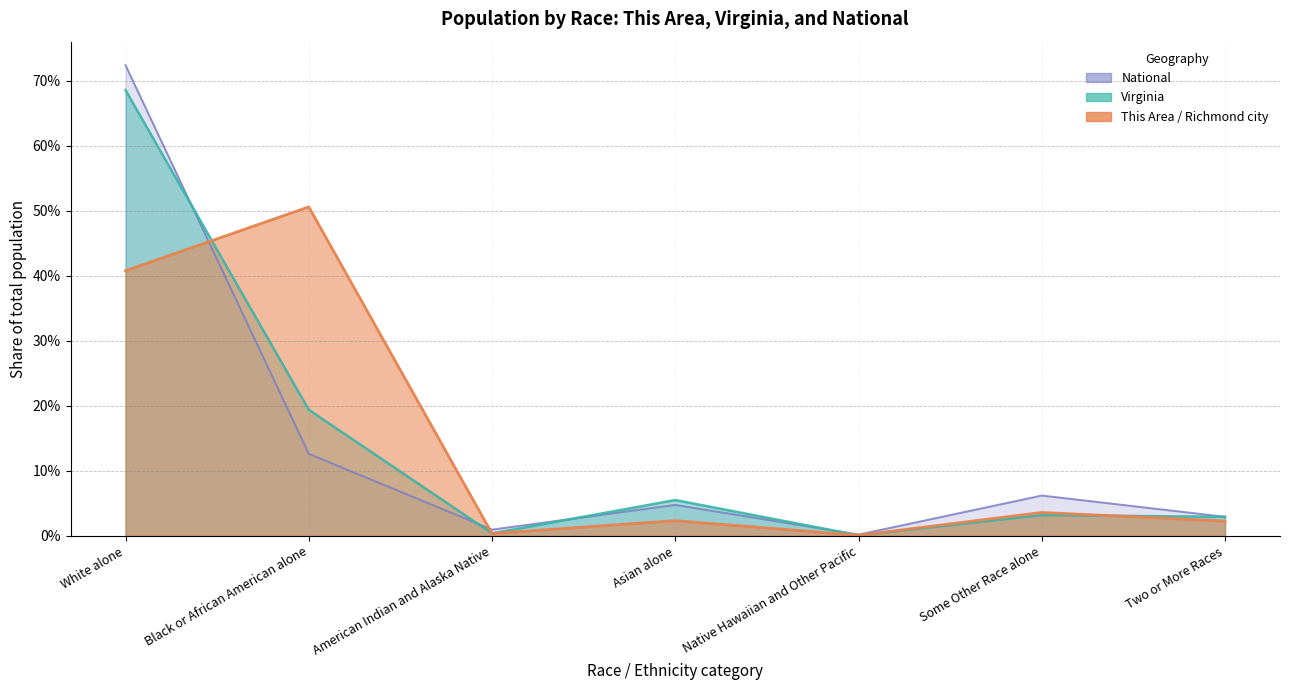

Is the value of This Area at Black or African American alone greater than the value of National at White alone?

No